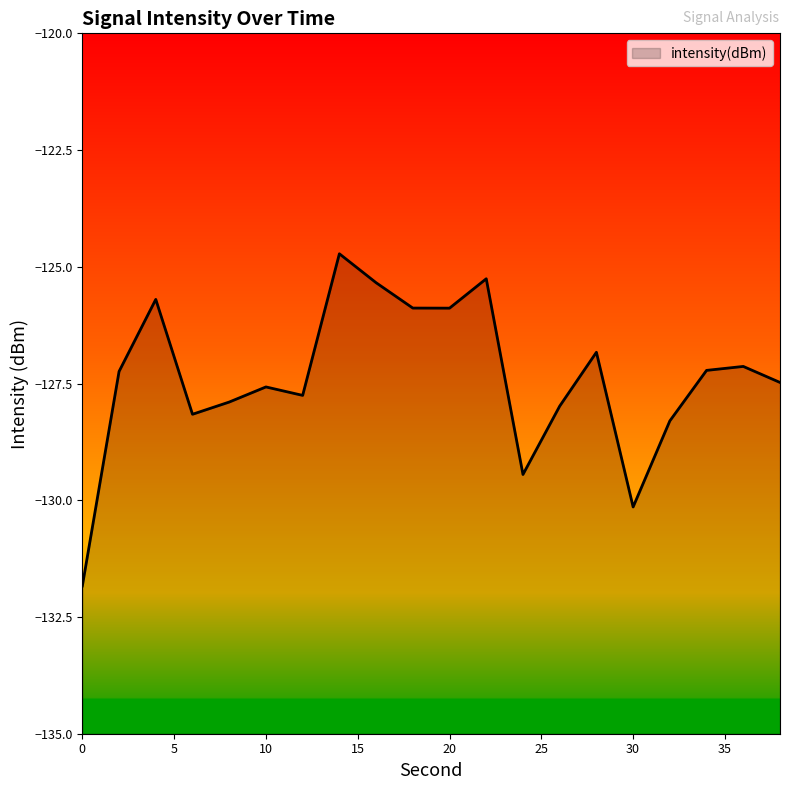

What is the average value?

-127.4